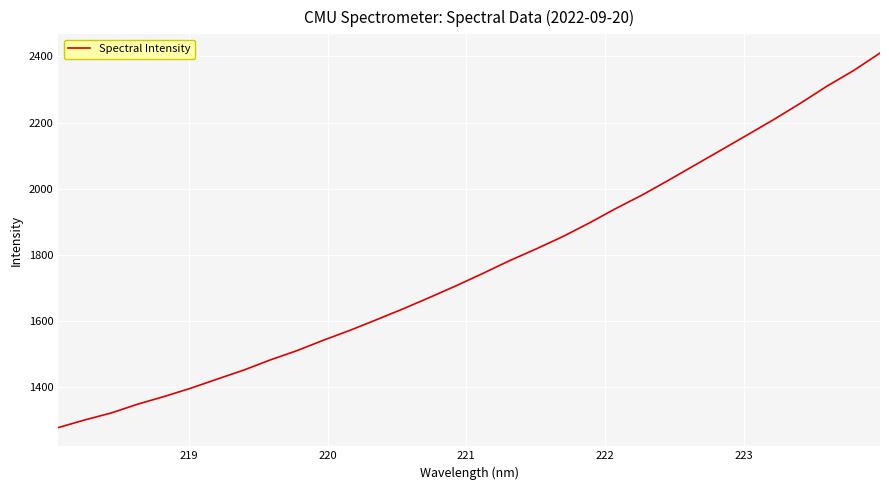

What is the maximum value shown in the chart?

2410.3